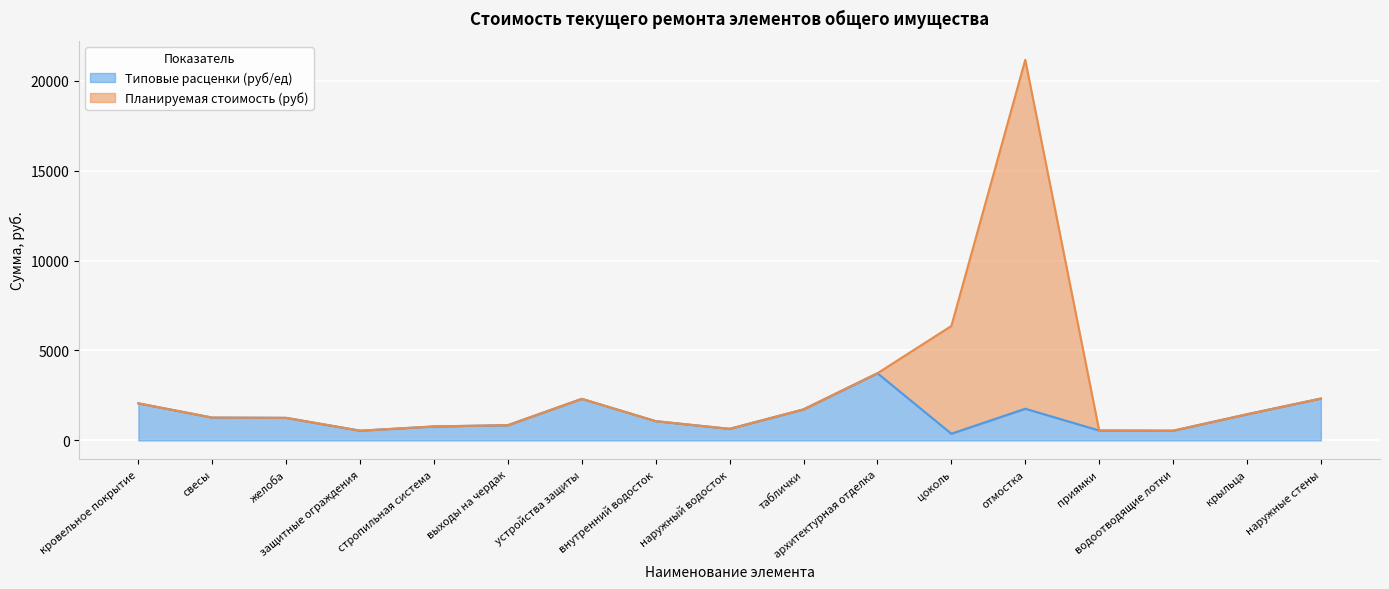

At which category does Планируемая стоимость (руб) reach its first local valley?

защитные ограждения